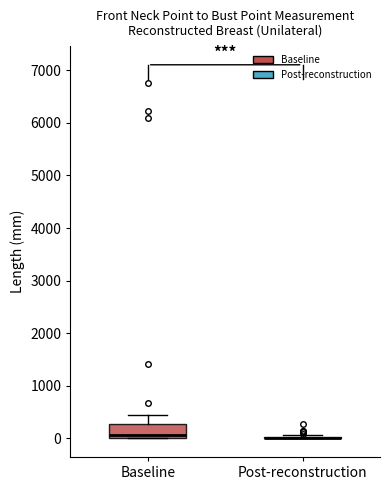

Which box is the tallest, from its lower edge to its upper edge?

Baseline